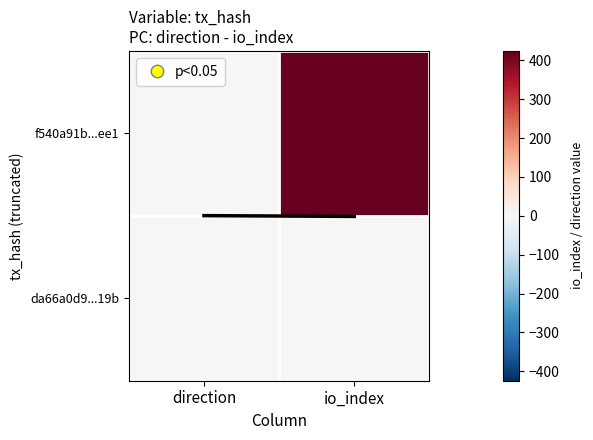

Reading right to left, transcribe all the data shown in this chart.

f540a91b...ee1: io_index=424	direction=-1
da66a0d9...19b: io_index=3	direction=1